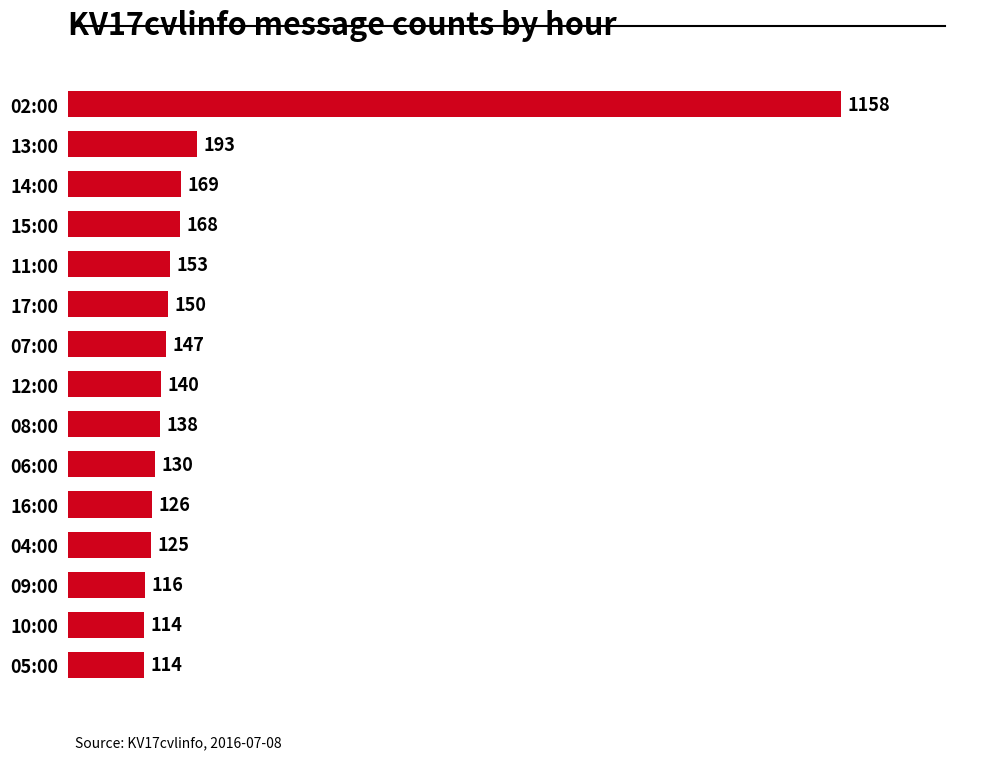

Reading top to bottom, transcribe all the data shown in this chart.

1158	193	169	168	153	150	147	140	138	130	126	125	116	114	114